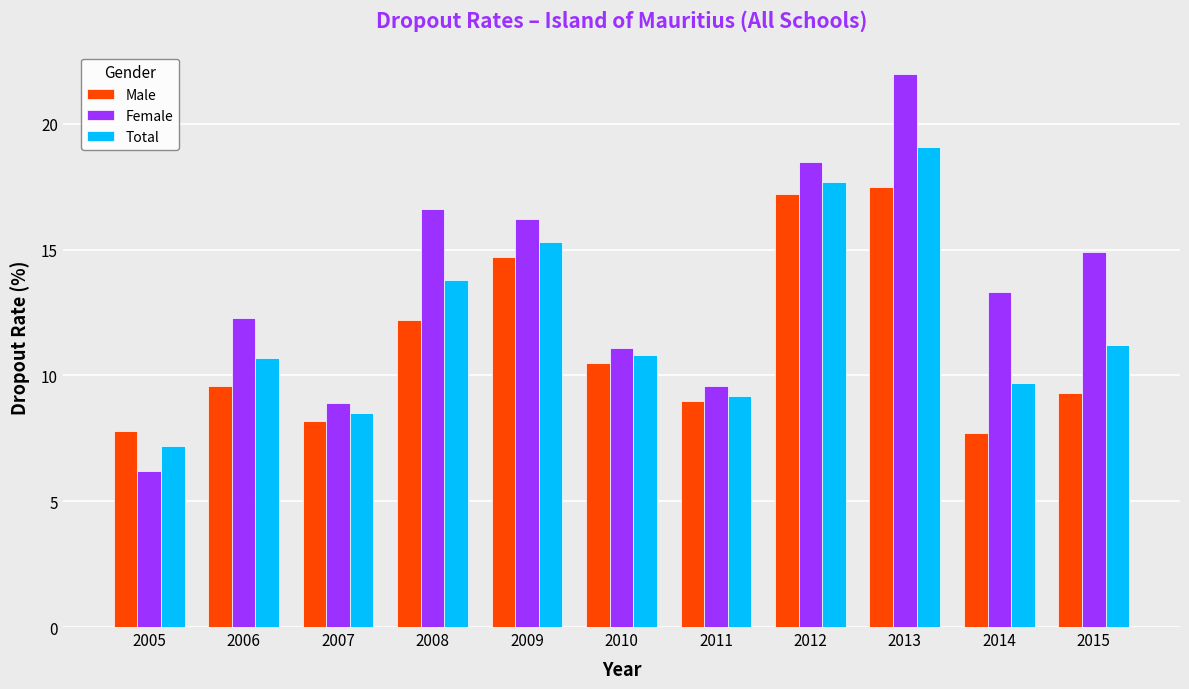

What are all the series names shown in the legend?

Male, Female, Total